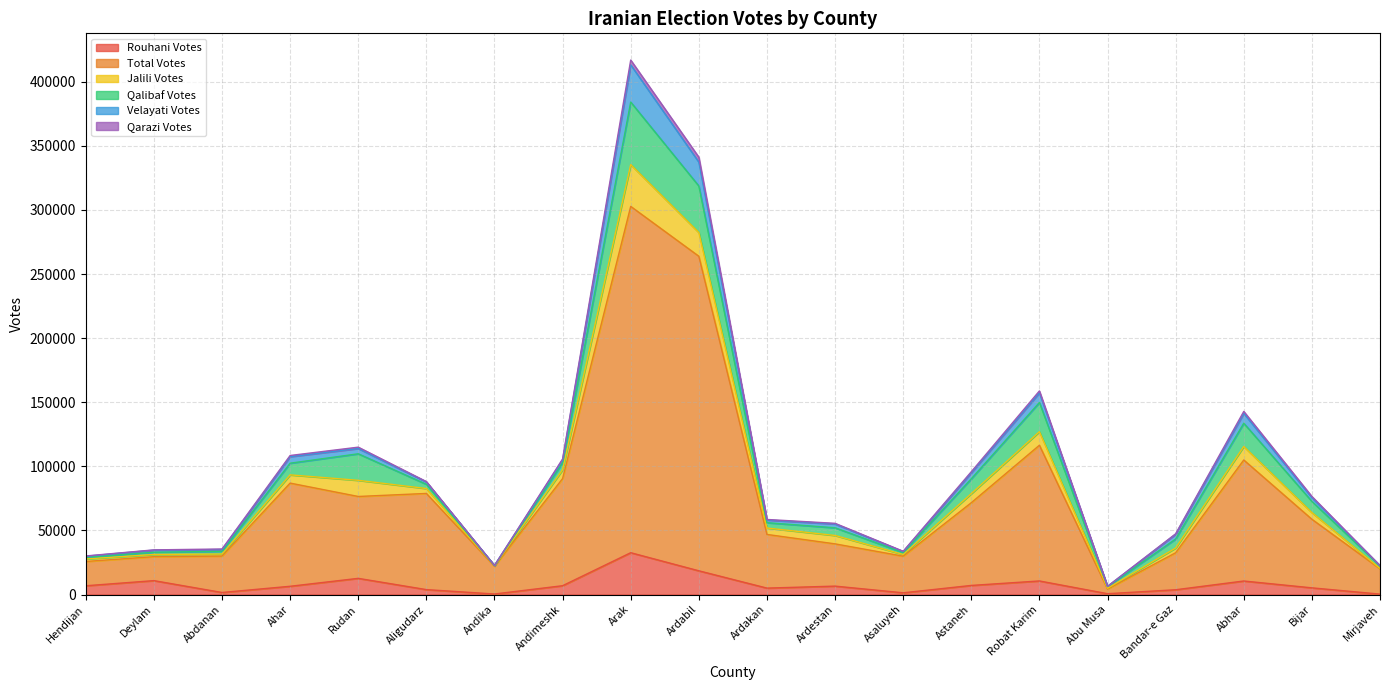

How many values in the Jalili Votes series are below 5197?

10